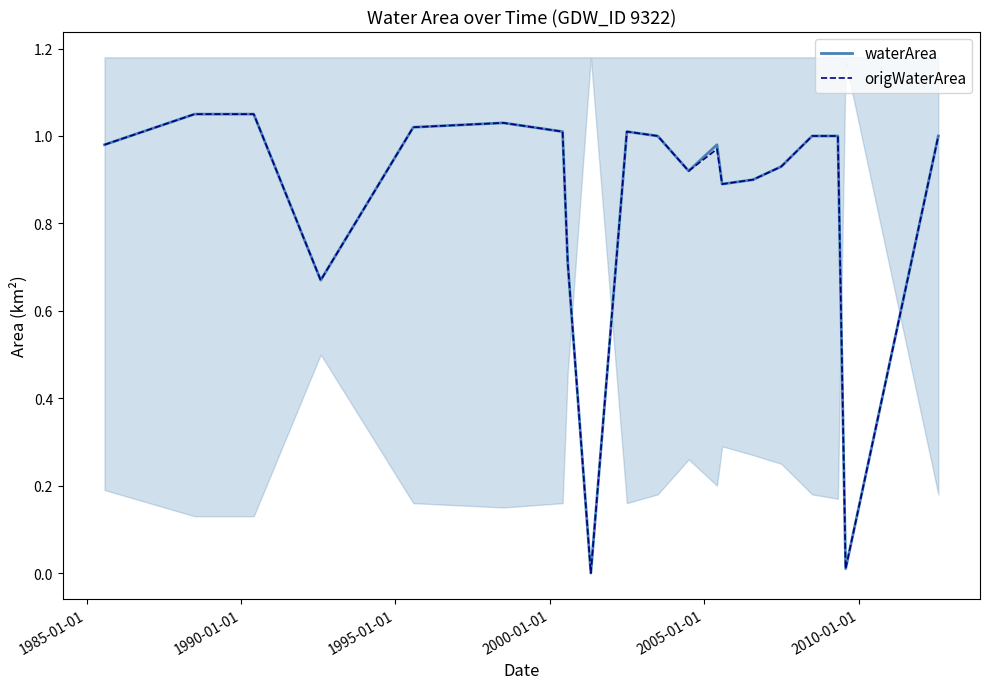

What is the difference between the maximum and minimum values in the origWaterArea series?

1.1